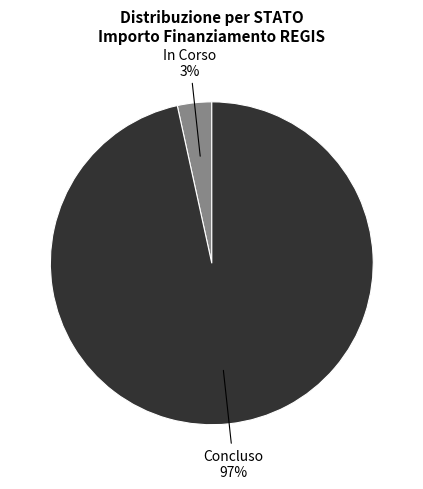

To the nearest percent, what is the average slice percentage?

50%